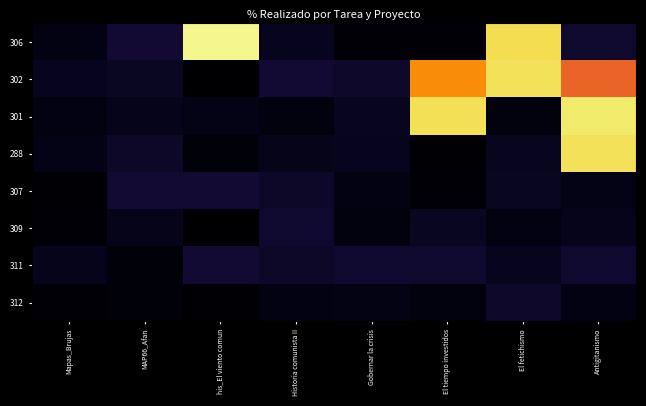

What is the total value across all series at Historia comunista II?

51.9